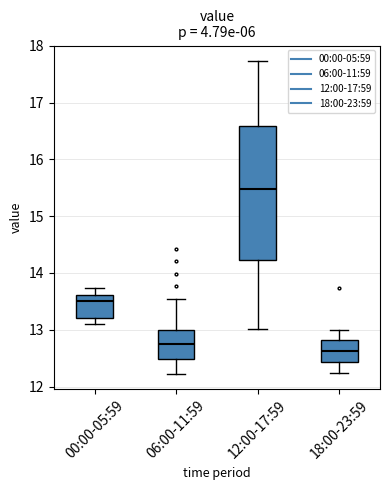

Reading left to right, read every box against the y-axis: the position of its median line, the range the box covers, and the ends of its whiskers. The values are not printed on the chart, so give them approximately, as read against the axis.

00:00-05:59: median 13.5, box 13.2 to 13.6, whiskers 13.1 to 13.7
06:00-11:59: median 12.8, box 12.5 to 13.0, whiskers 12.2 to 13.6
12:00-17:59: median 15.5, box 14.2 to 16.6, whiskers 13.0 to 17.7
18:00-23:59: median 12.6, box 12.4 to 12.8, whiskers 12.2 to 13.0